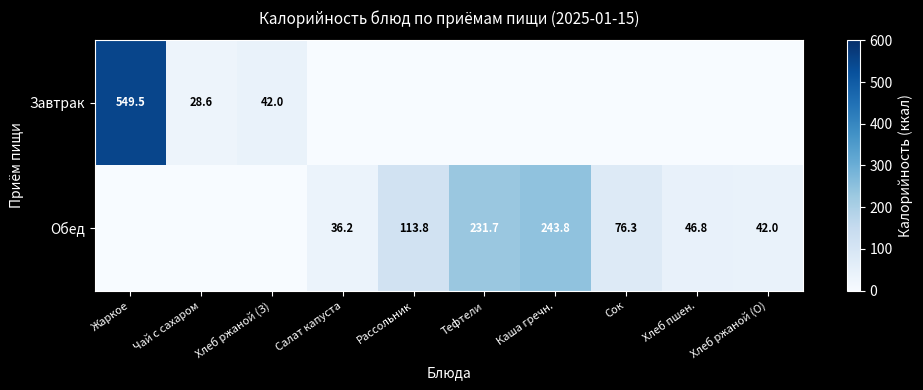

At how many categories does at least one series exceed 20?

10